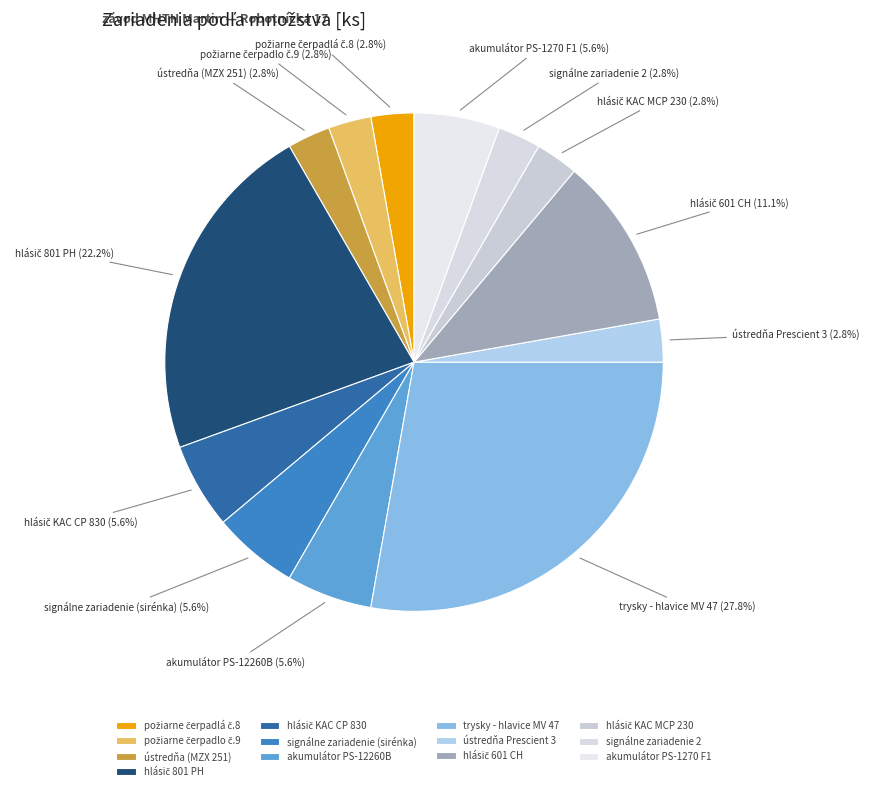

Does ústredňa (MZX 251) account for over 50% of the chart?

No